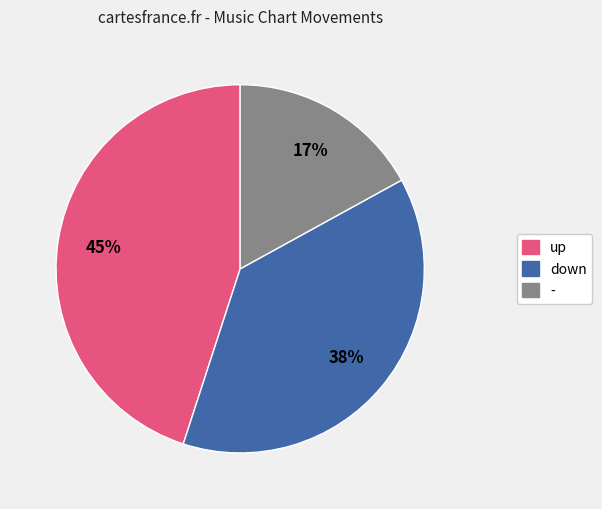

Approximately how many times larger is the value at down compared to up?

0.8